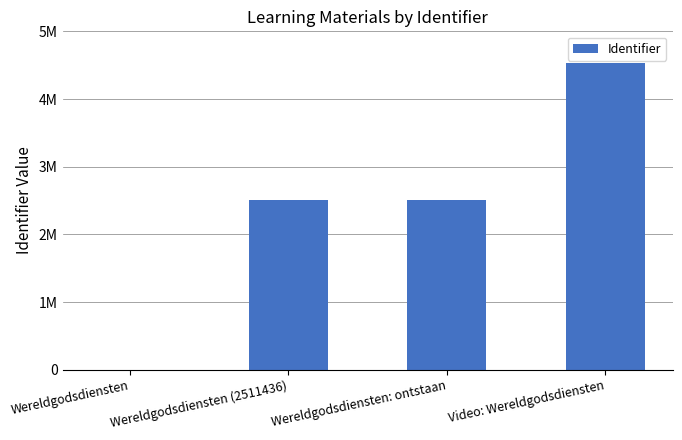

Are the bars horizontal?

No